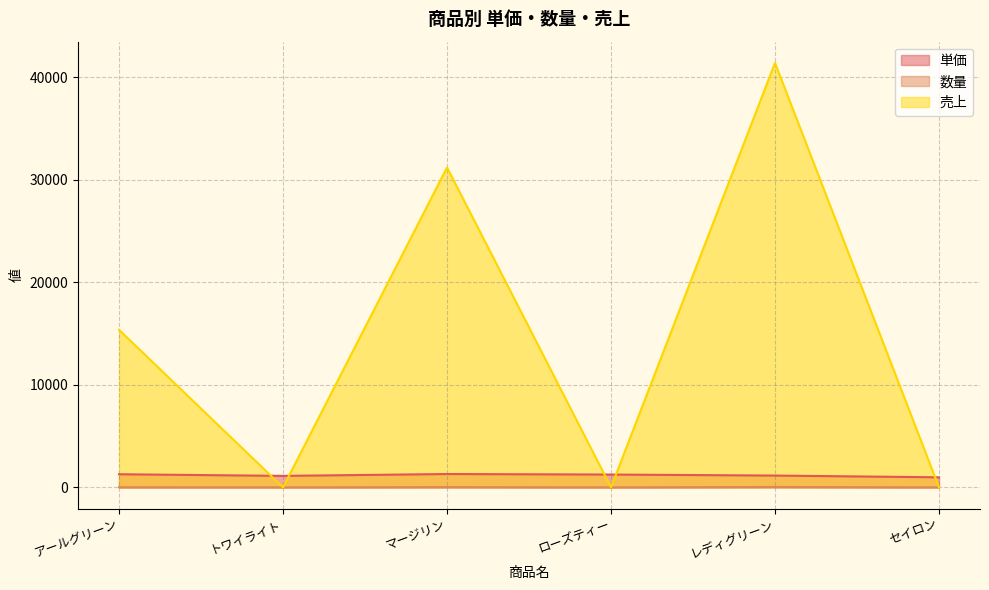

In 単価, how many points are lower than both neighbors (excluding endpoints)?

1